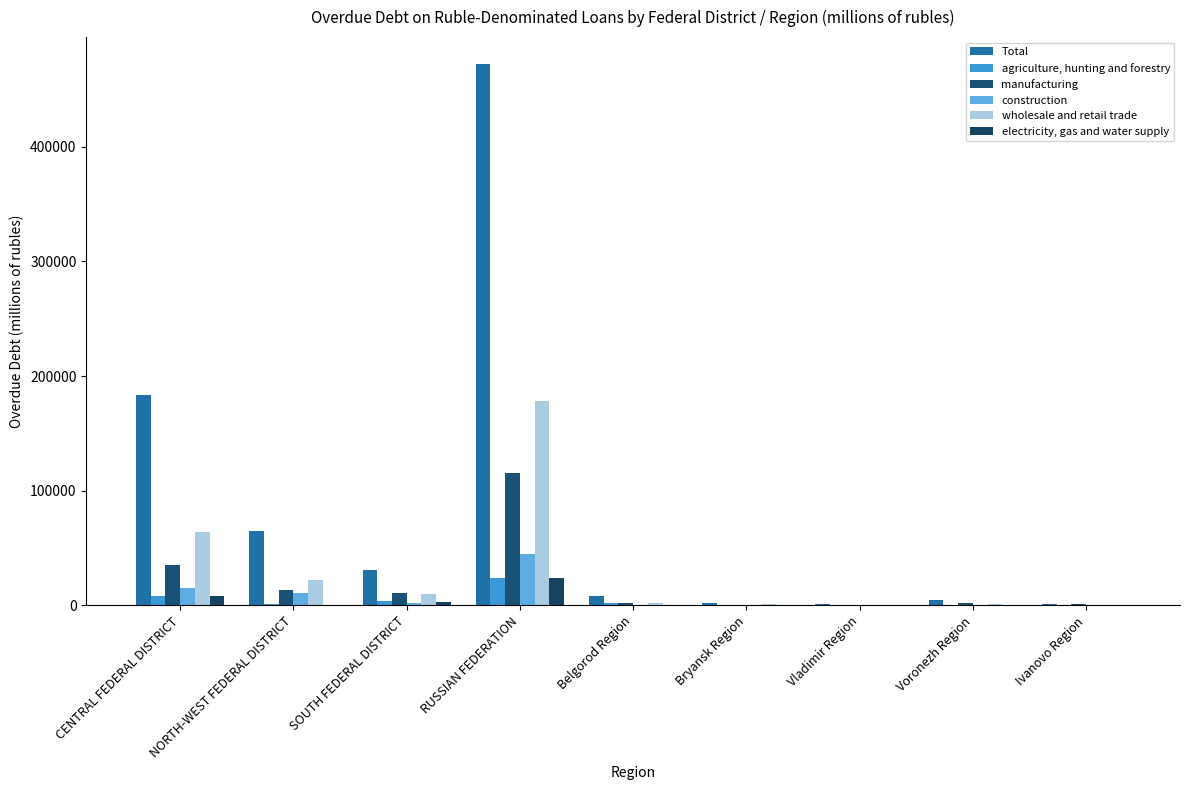

Which series has the largest total across all categories?

Total